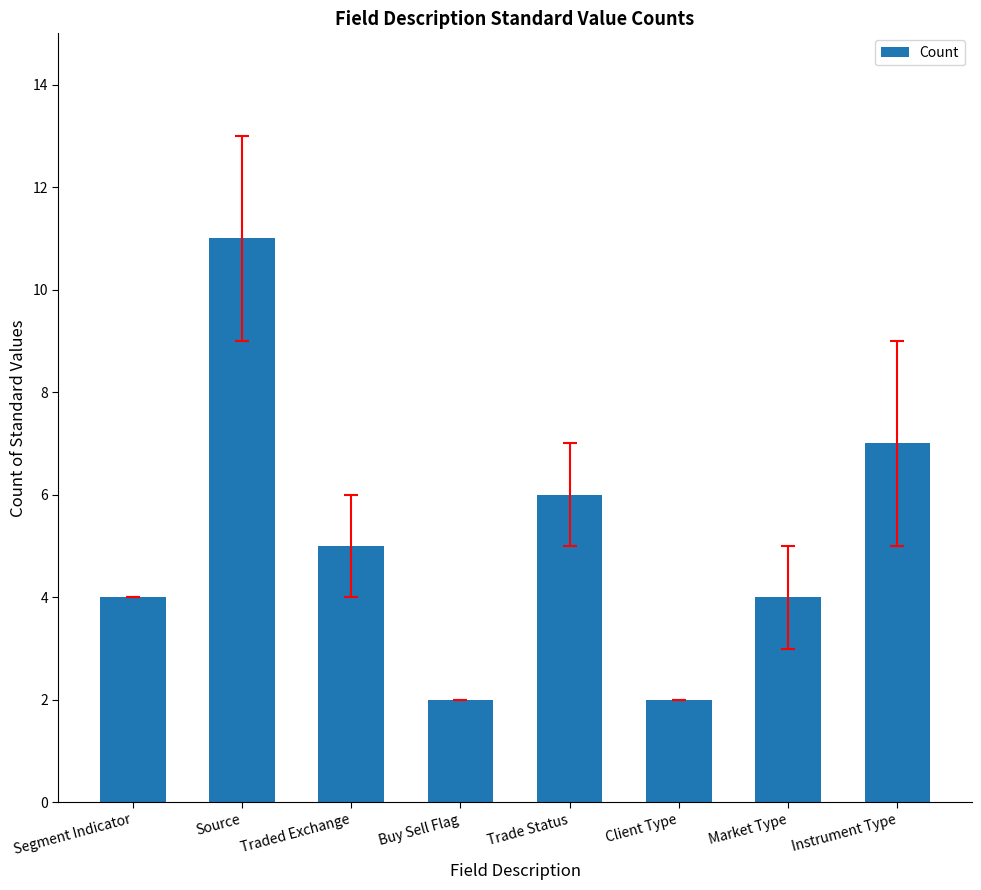

What is the ratio of the value at Segment Indicator to the value at Buy Sell Flag?

2.0